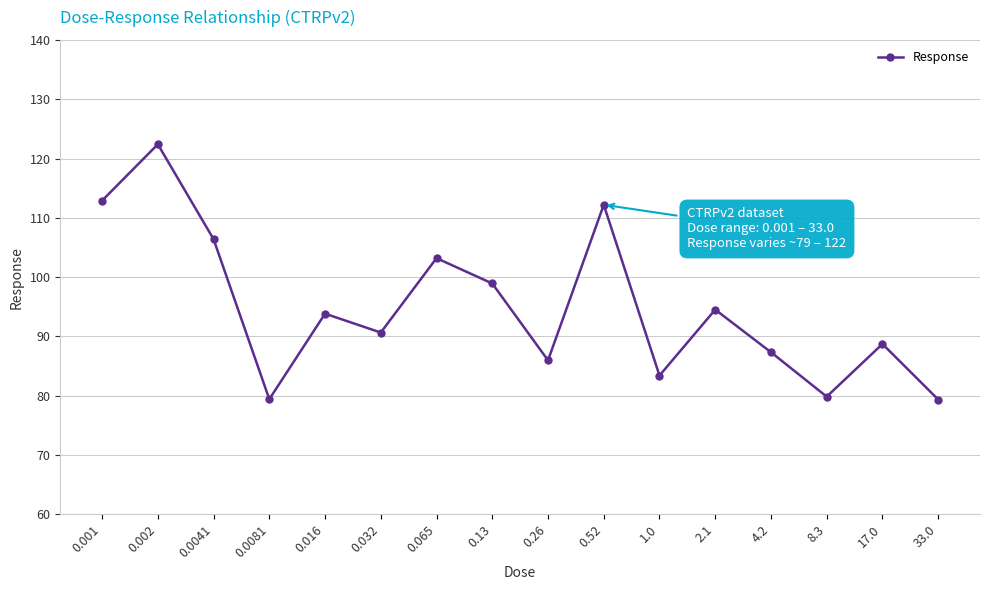

What position from the right is 0.52?

7